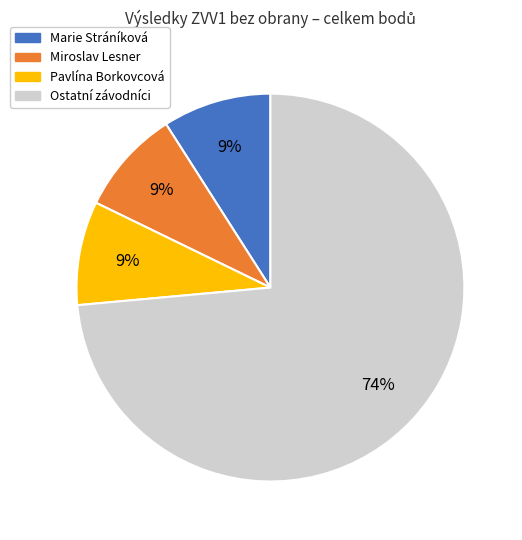

Is there a majority slice in this chart?

Yes